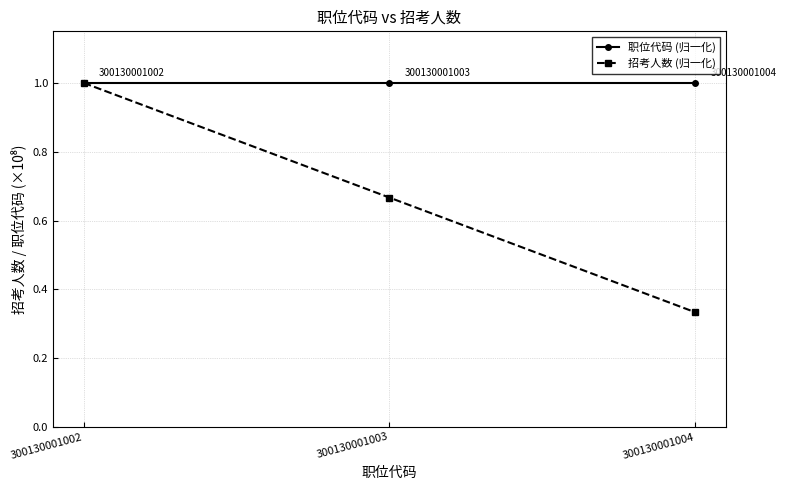

True or false: 职位代码 (归一化) has a value of 0.5 at 300130001004.

False